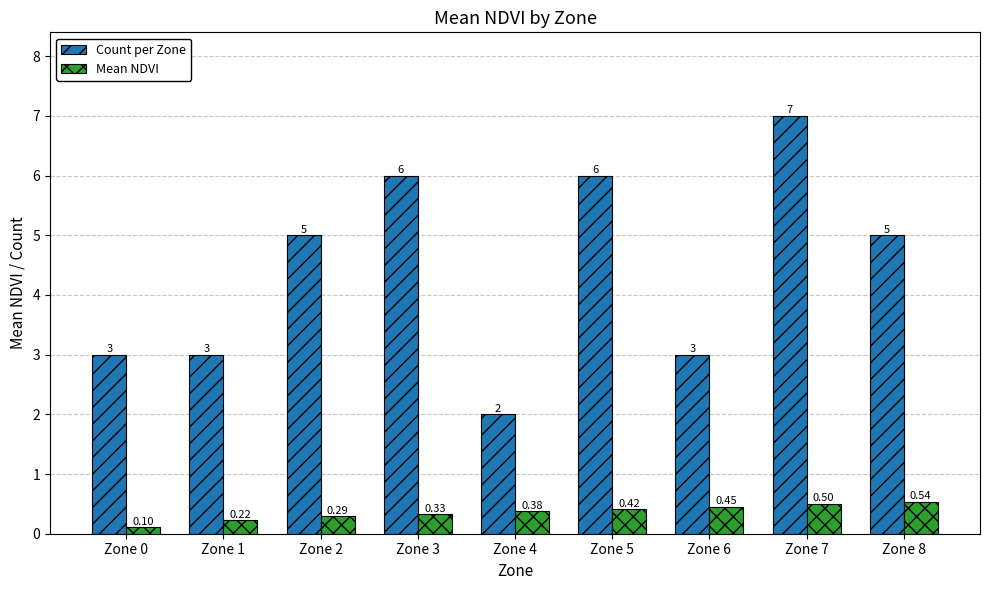

What is the maximum value for Count per Zone?

7.0